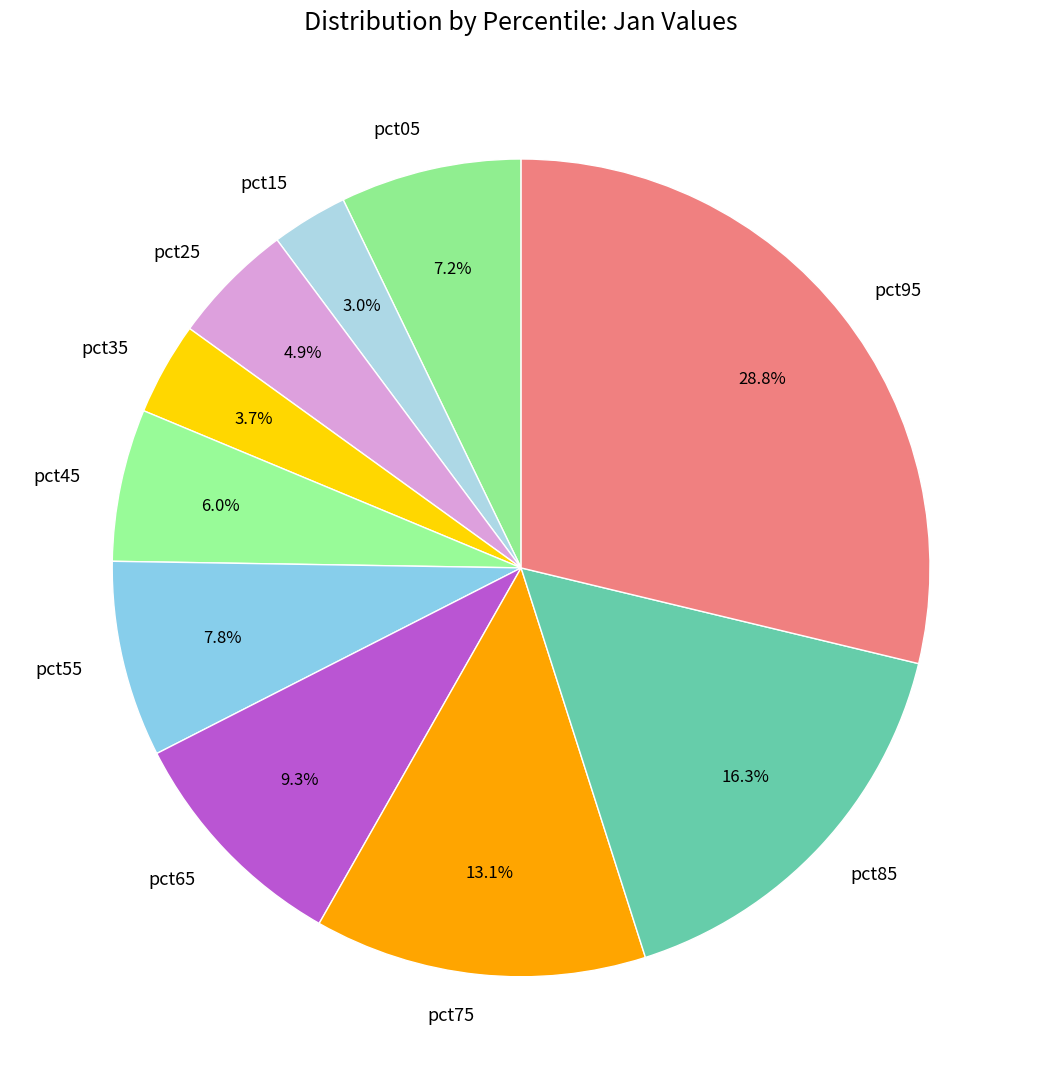

Rank the categories by value from lowest to highest.

pct15, pct35, pct25, pct45, pct05, pct55, pct65, pct75, pct85, pct95